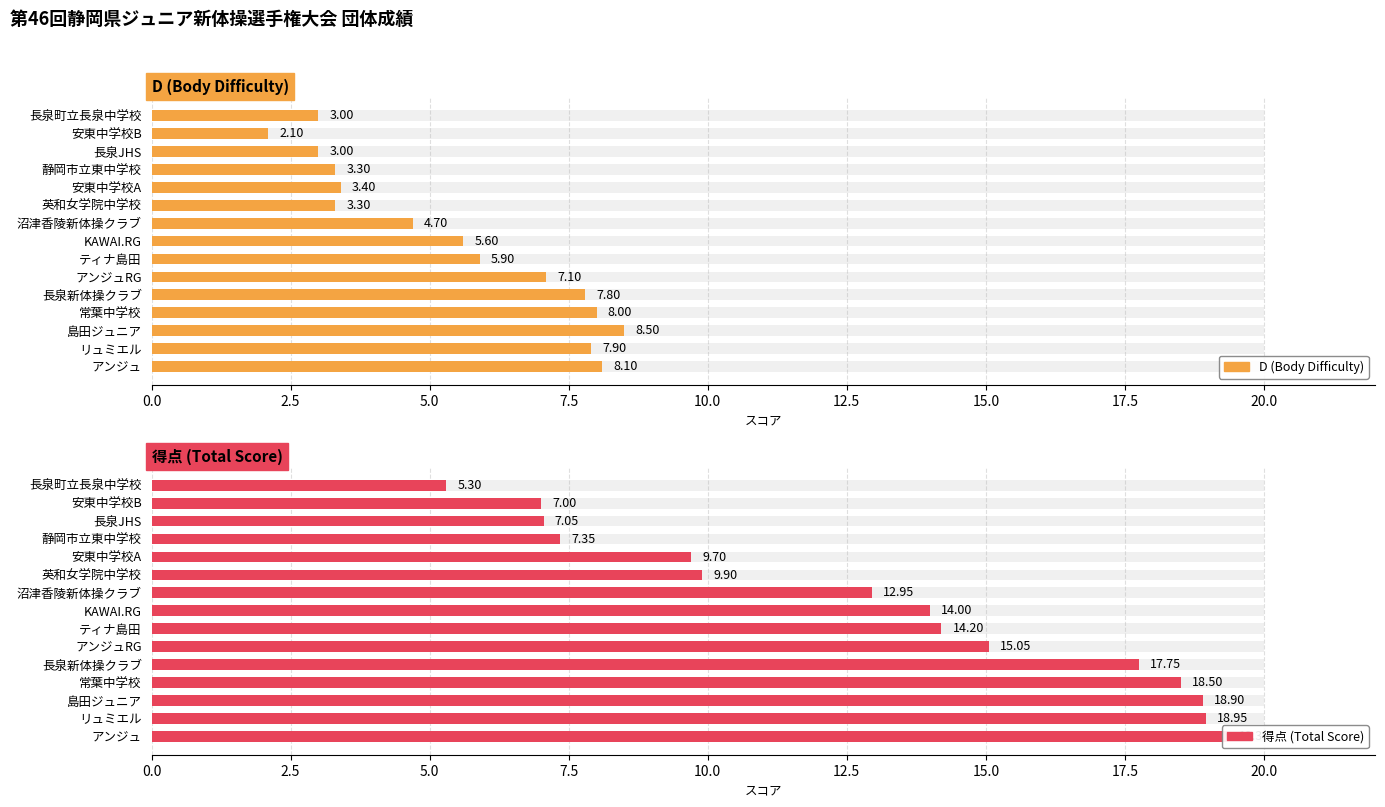

True or false: D (Body Difficulty) has a value of 2.8 at KAWAI.RG.

False